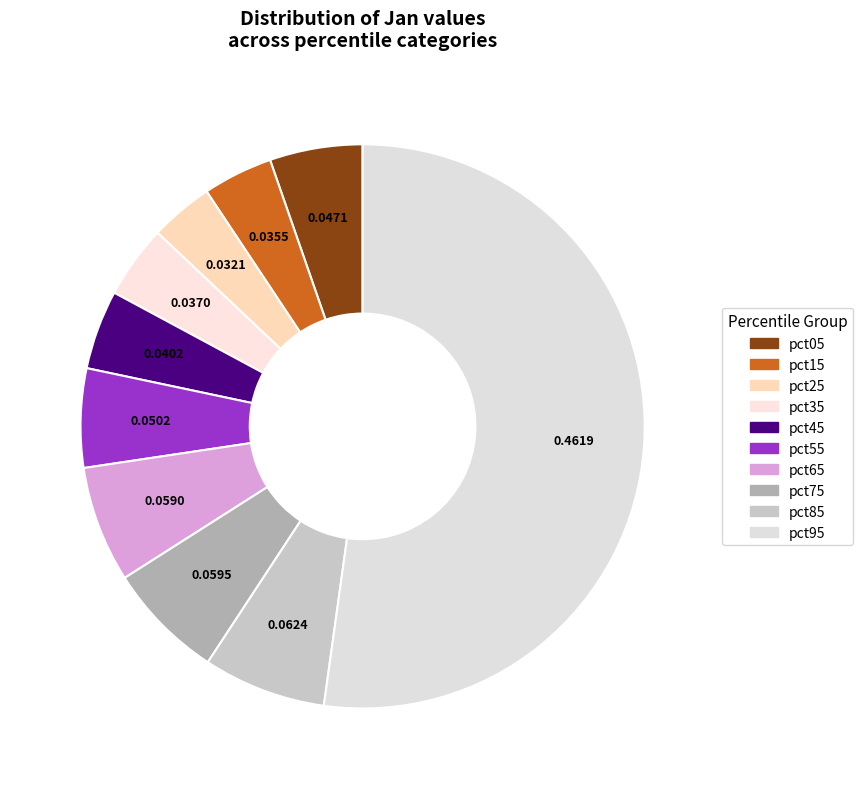

Is it true that pct85 is 7% of the pie?

True